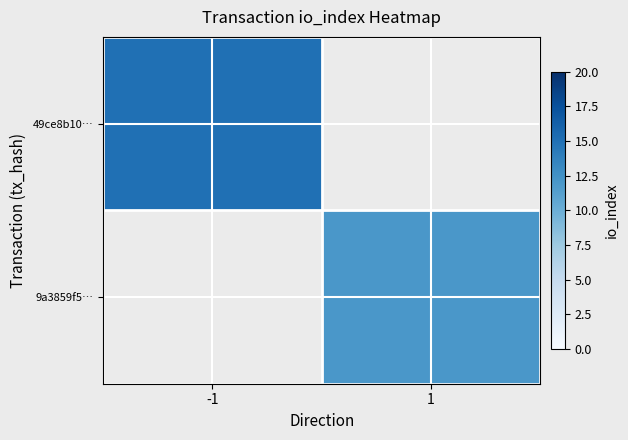

Rank the series by their maximum value, from lowest to highest.

9a3859f5…, 49ce8b10…